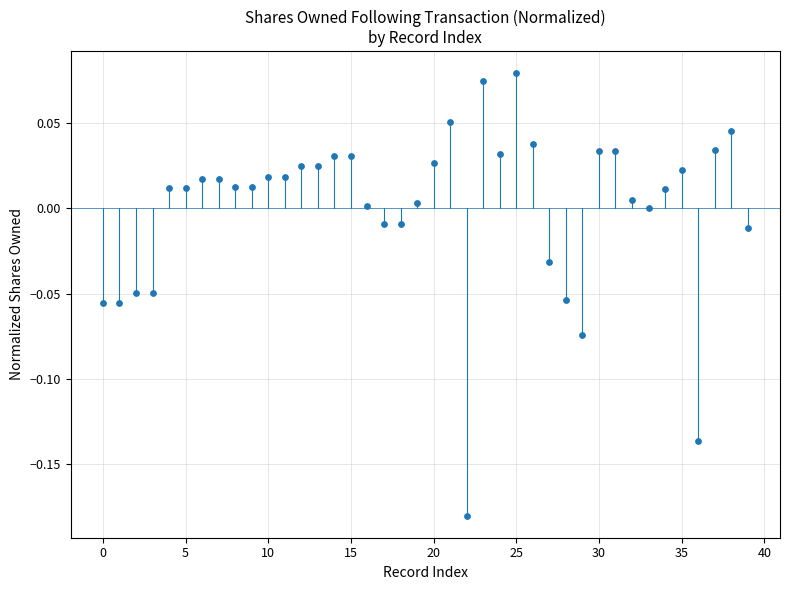

What is the range of Y values (max minus min)?

0.3